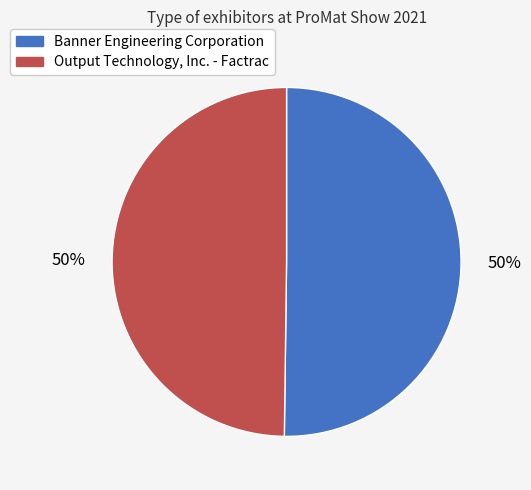

True or false: Output Technology, Inc. - Factrac accounts for 50% of the total.

True